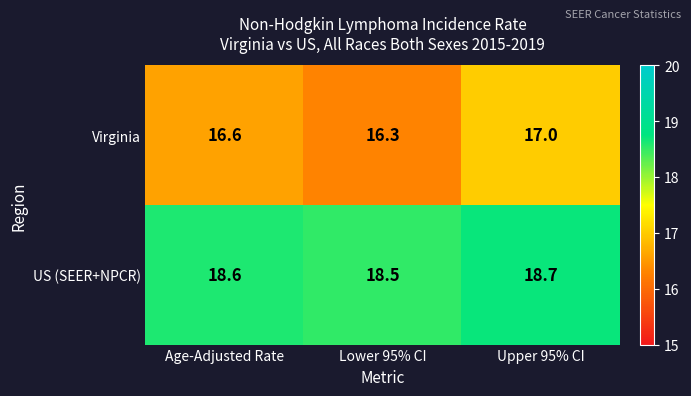

Which series has the largest range (max minus min)?

Virginia